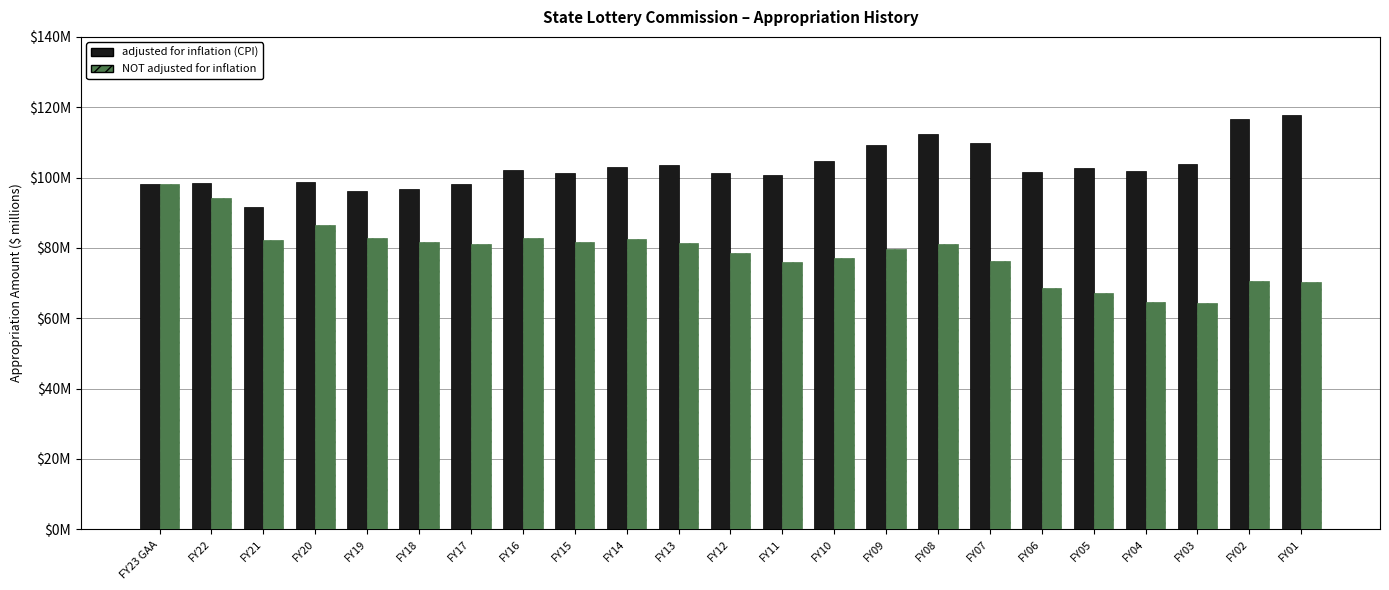

What is the highest value of the NOT adjusted for inflation series?

98.3